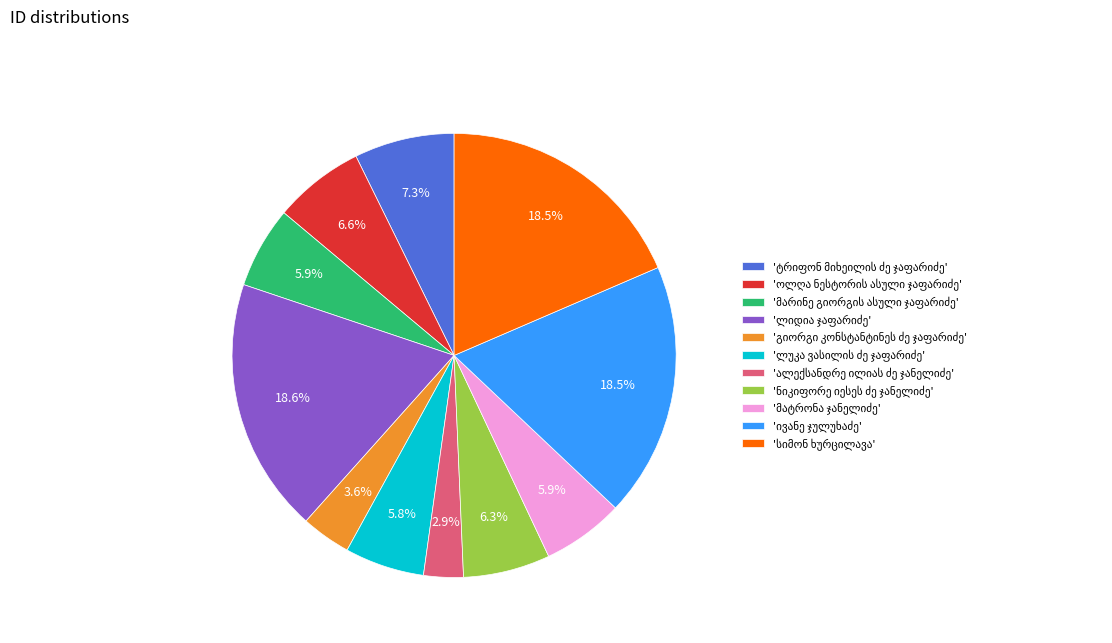

Is there any slice that represents more than half of the pie?

No